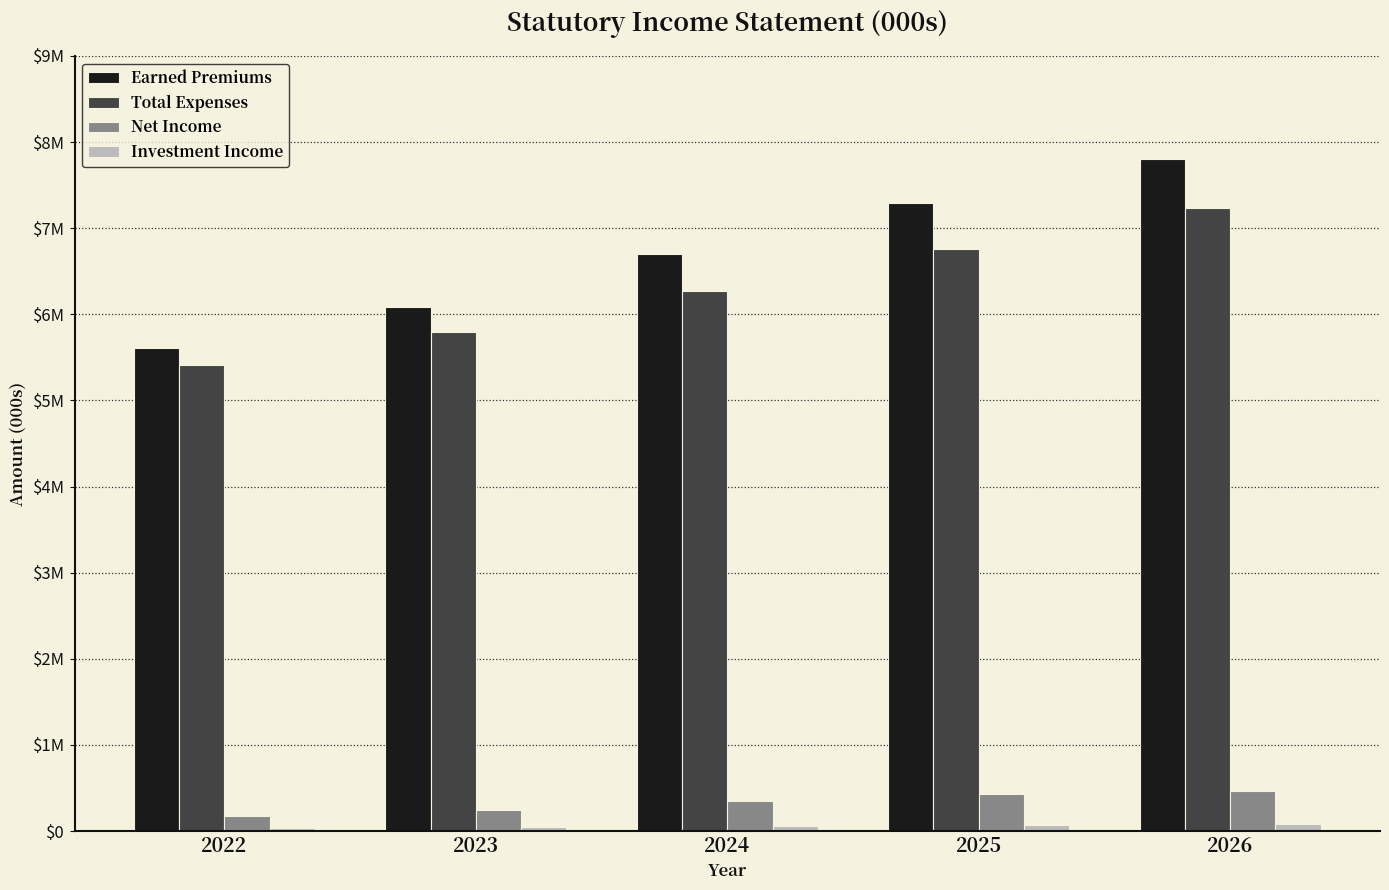

Which category has the lowest value across all series?

2022